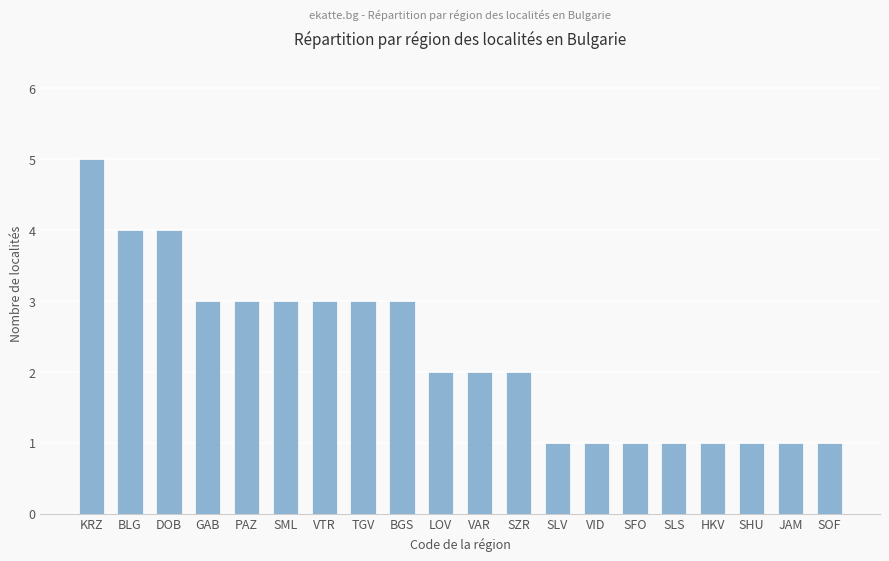

Count the values in the range 1 to 3.

17